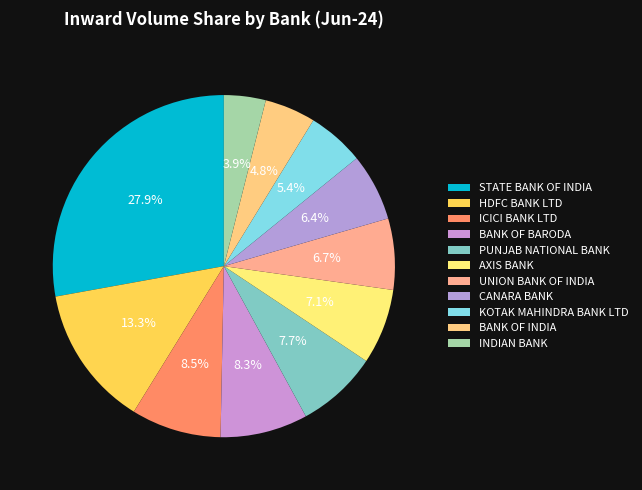

Count the number of slices in the pie.

11